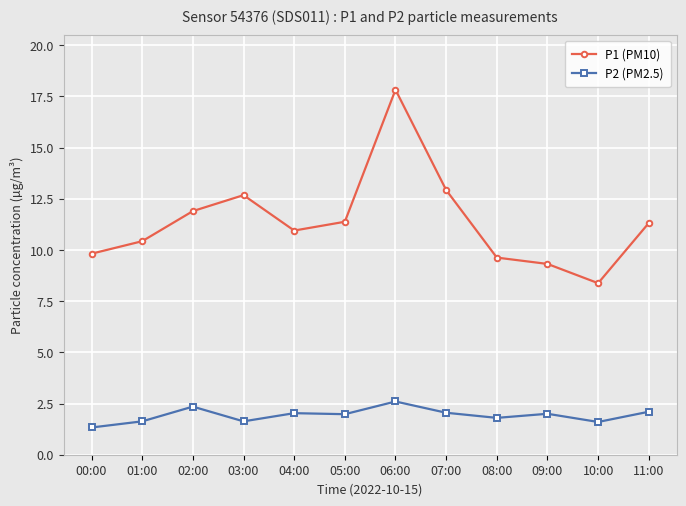

In P1 (PM10), how many points are lower than both neighbors (excluding endpoints)?

2